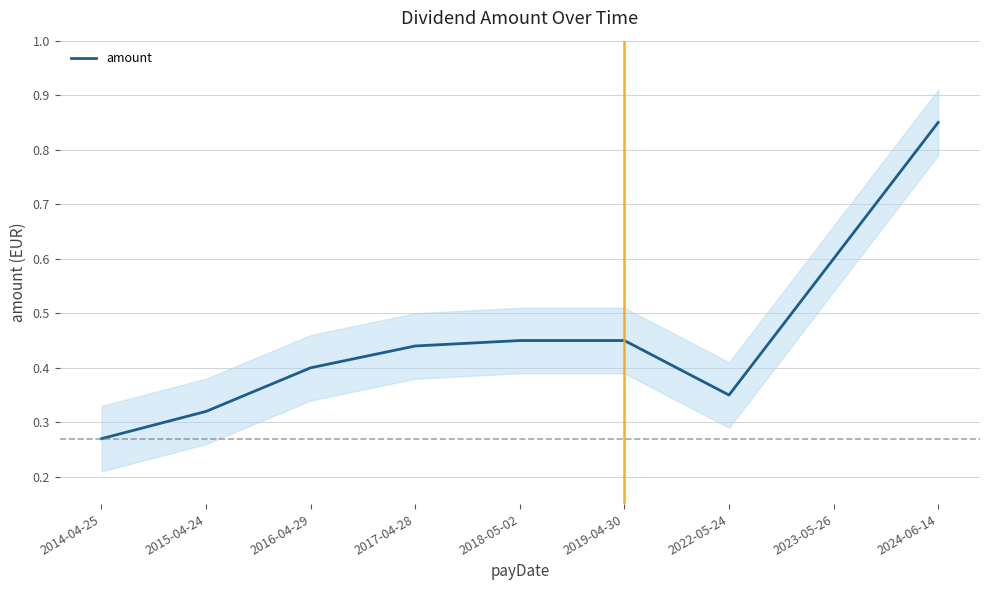

Reading left to right, what are all the values shown in this chart?

2014-04-25=0.3	2015-04-24=0.3	2016-04-29=0.4	2017-04-28=0.4	2018-05-02=0.5	2019-04-30=0.5	2022-05-24=0.3	2023-05-26=0.6	2024-06-14=0.8